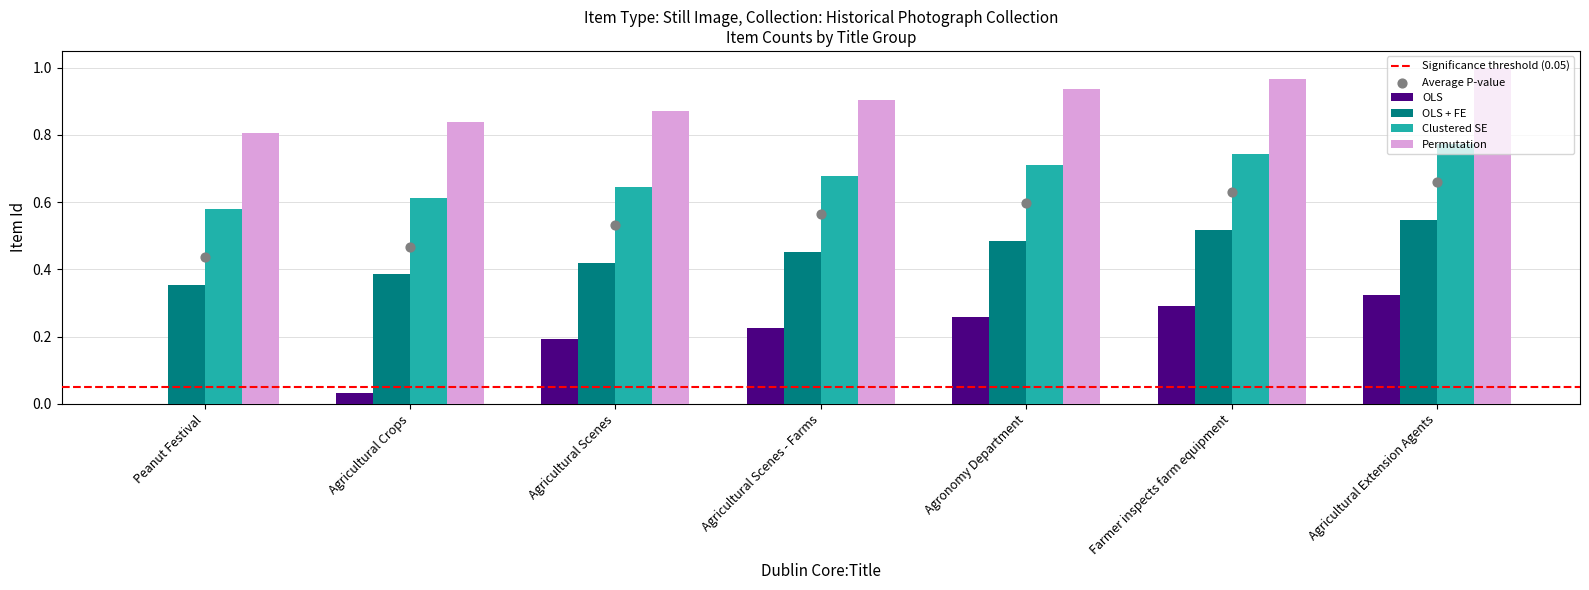

Which series contains the lowest Y value?

OLS